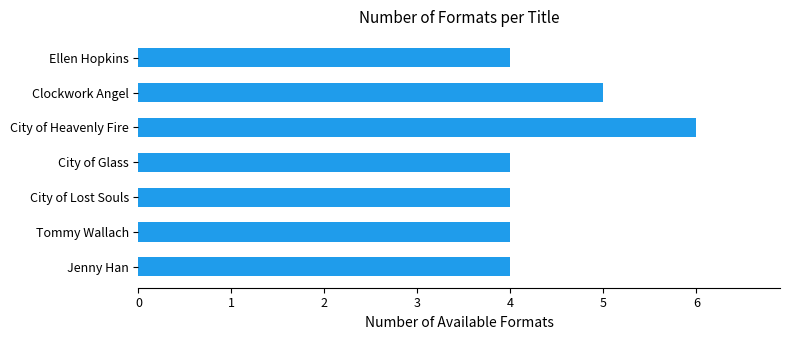

At which category does the chart reach its peak across all series?

City of Heavenly Fire